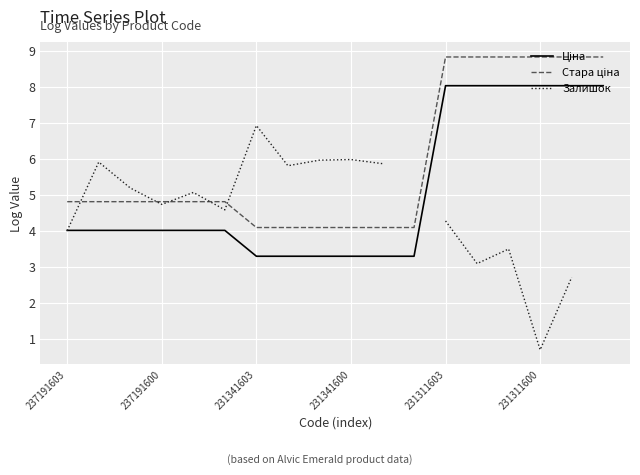

What is the greatest value displayed?

8.8